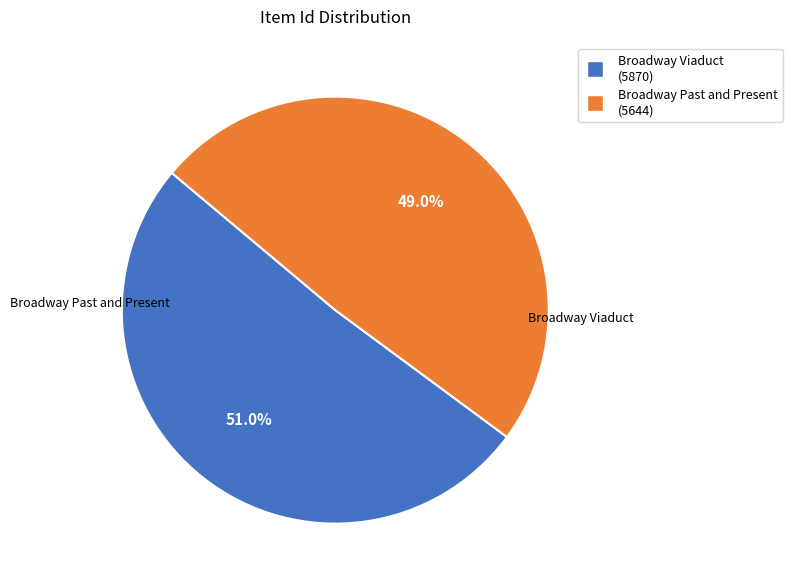

To the nearest percent, what is the difference between the Broadway Past and Present and Broadway Viaduct slice percentages?

2%